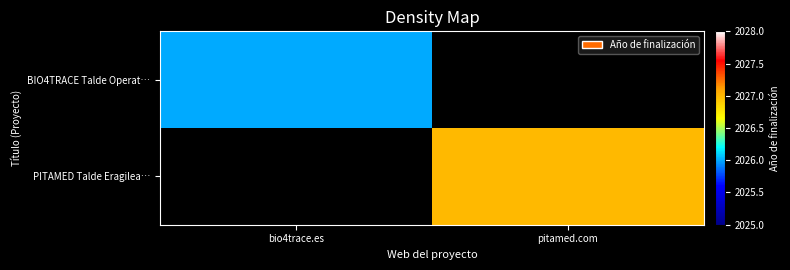

At which label is BIO4TRACE Talde Operat… closest to 2026?

bio4trace.es